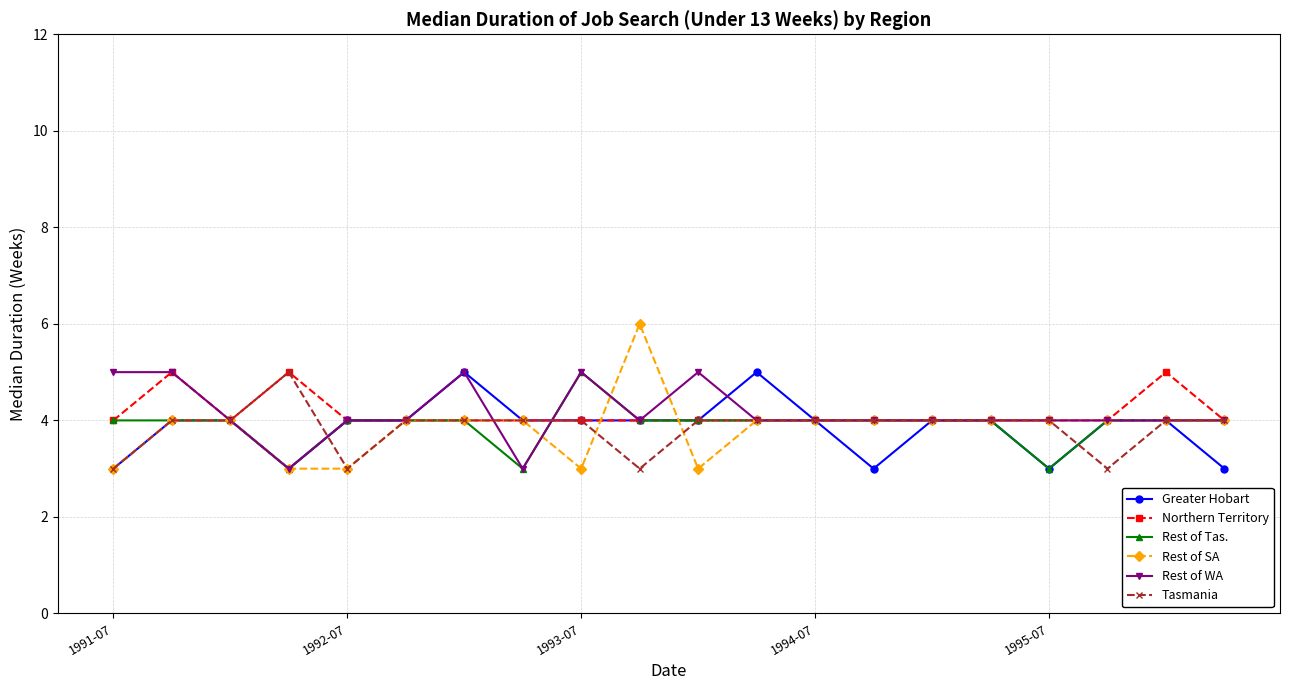

What is the minimum value shown in the chart?

3